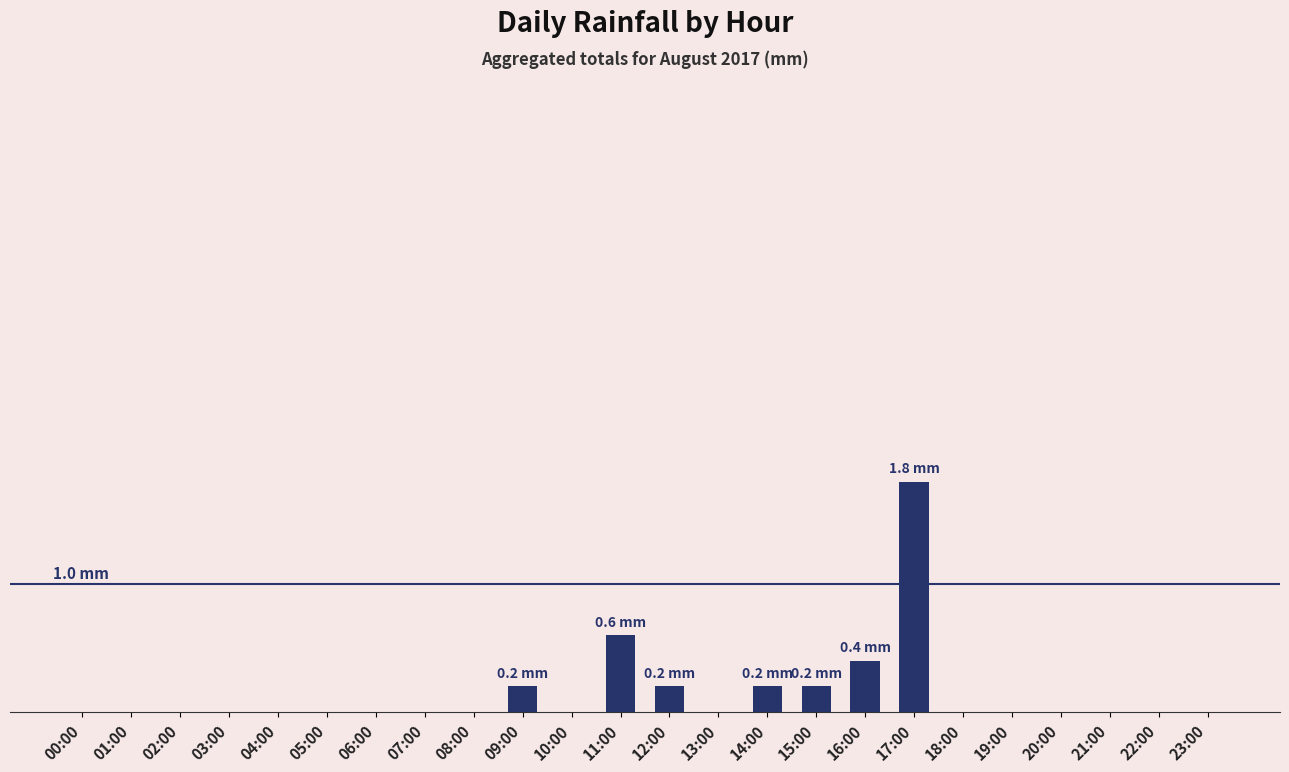

What is the difference between the second highest and minimum values?

0.6